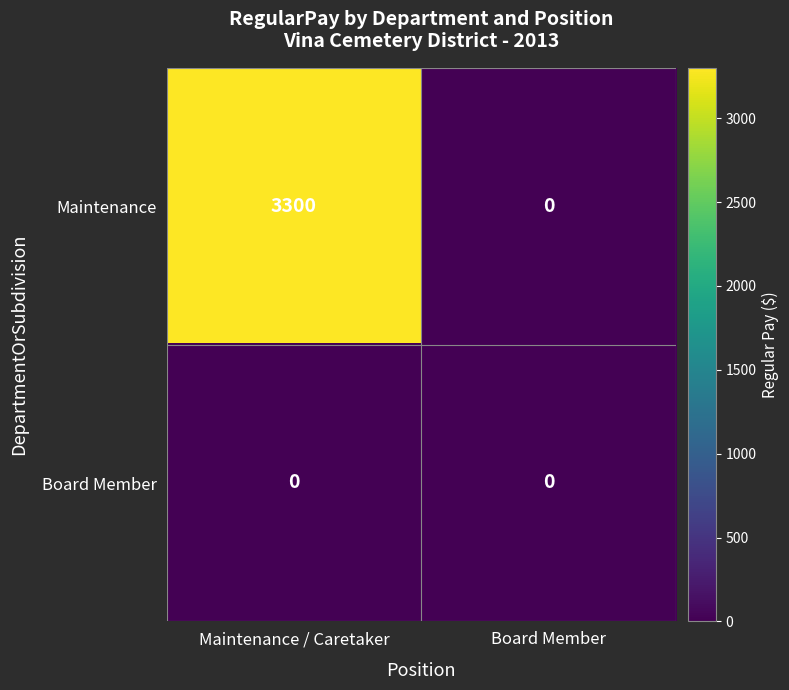

What is the difference between the highest and lowest values at Maintenance / Caretaker?

3300